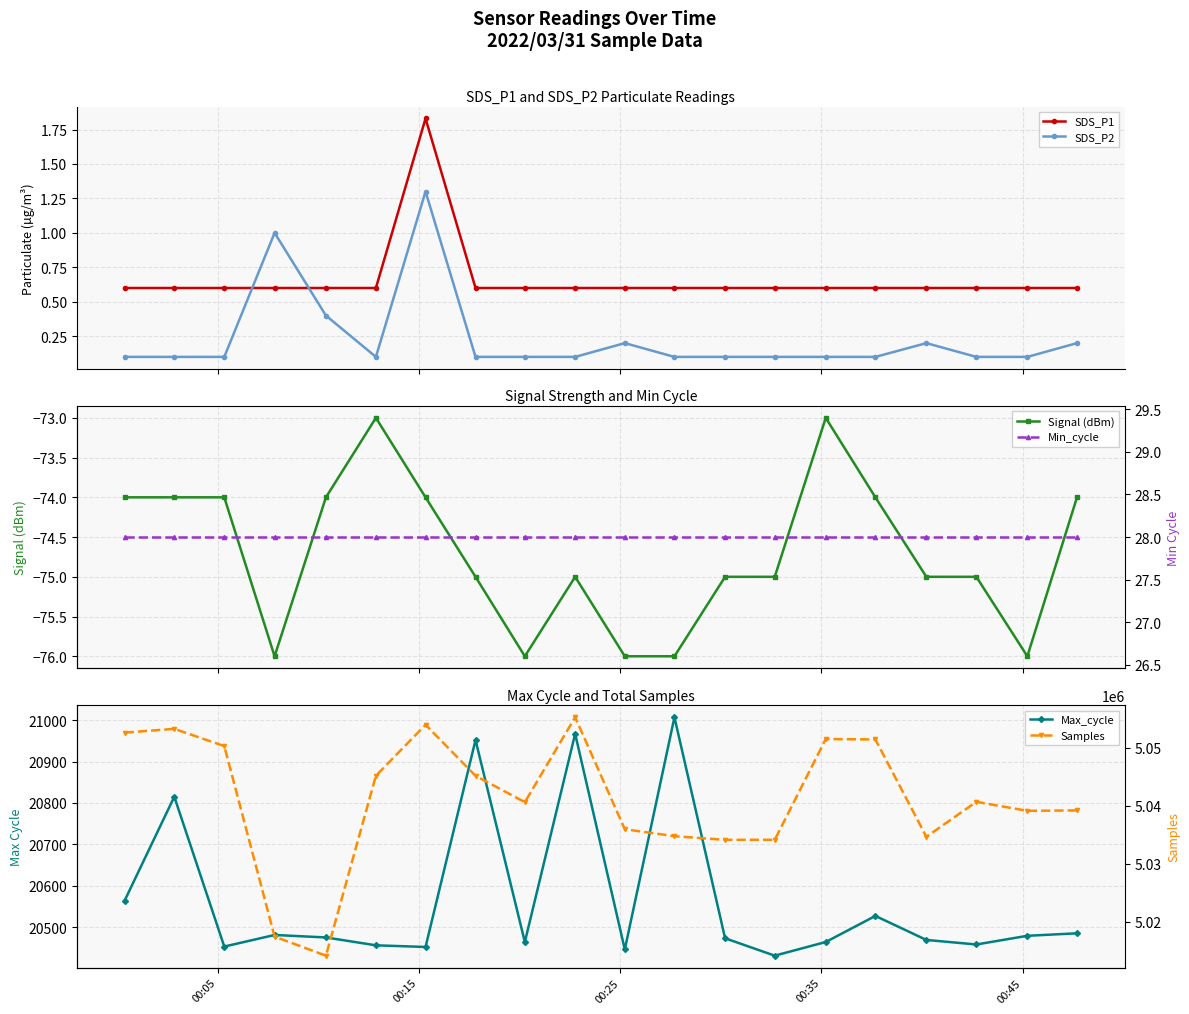

What is the difference between the maximum and minimum values in the SDS_P1 series?

1.2